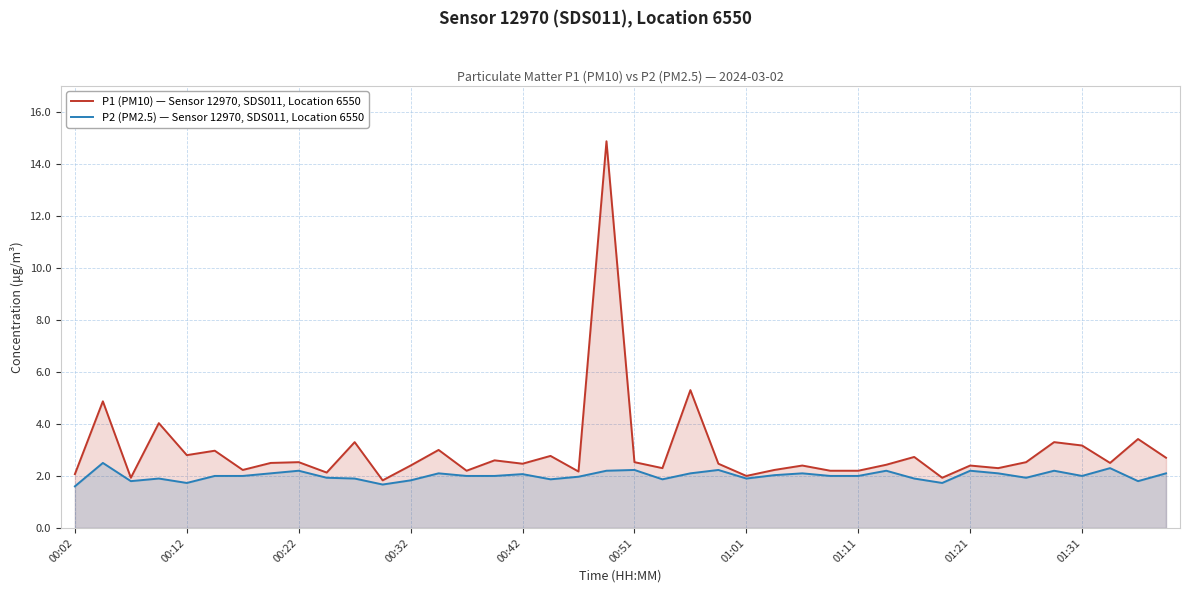

Reading left to right, extract all data points from this chart.

P1 (PM10) — Sensor 12970, SDS011, Location 6550: 2.1	4.9	1.9	4.0	2.8	3.0	2.2	2.5	2.5	2.1	3.3	1.8	2.4	3.0	2.2	2.6	2.5	2.8	2.2	14.9	2.5	2.3	5.3	2.5	2.0	2.2	2.4	2.2	2.2	2.4	2.7	1.9	2.4	2.3	2.5	3.3	3.2	2.5	3.4	2.7
P2 (PM2.5) — Sensor 12970, SDS011, Location 6550: 1.6	2.5	1.8	1.9	1.7	2.0	2.0	2.1	2.2	1.9	1.9	1.7	1.8	2.1	2.0	2.0	2.1	1.9	2.0	2.2	2.2	1.9	2.1	2.2	1.9	2.0	2.1	2.0	2.0	2.2	1.9	1.7	2.2	2.1	1.9	2.2	2.0	2.3	1.8	2.1